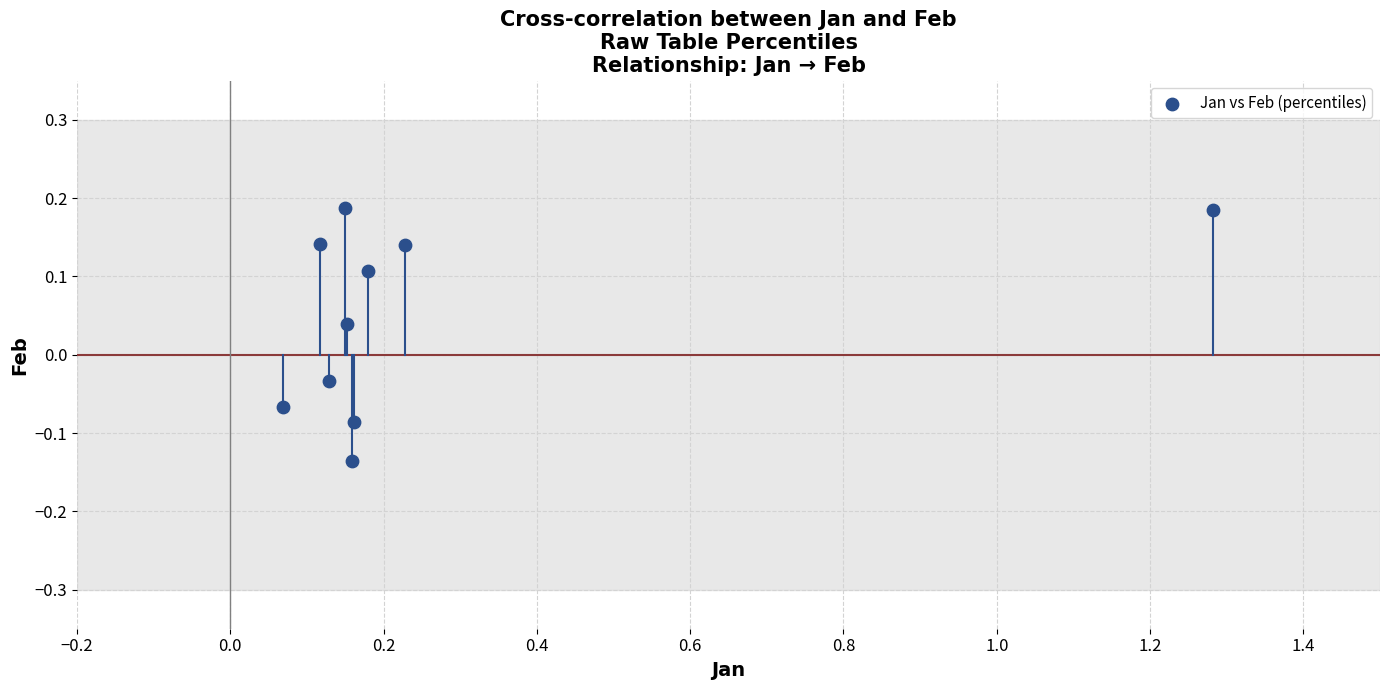

What is the average X value?

0.3